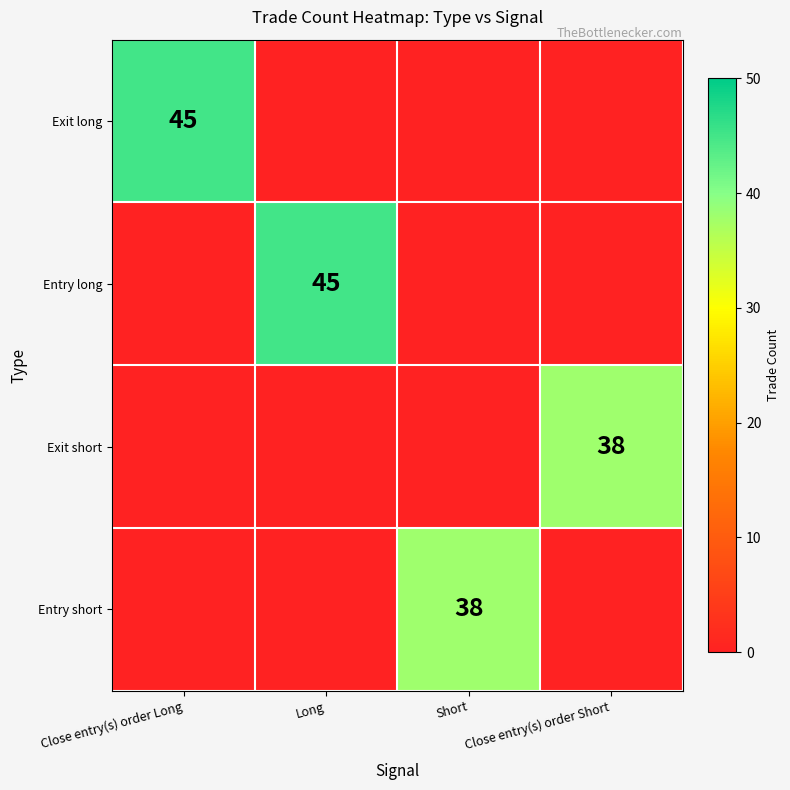

True or false: Entry short has a value of 38 at Short.

True